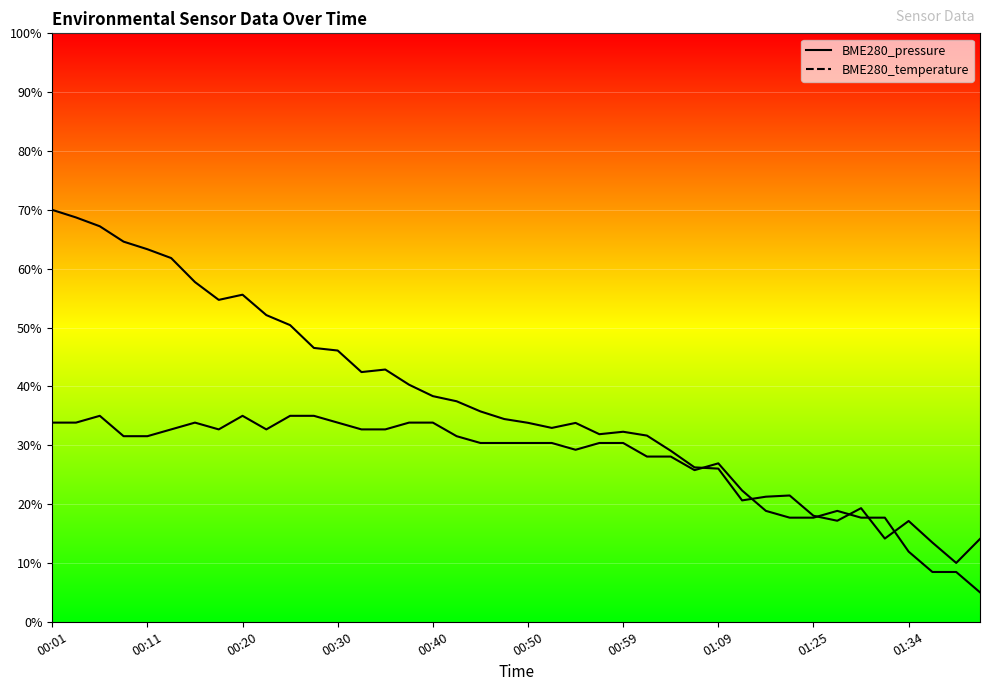

True or false: BME280_pressure has more than 2 interior local peaks.

True